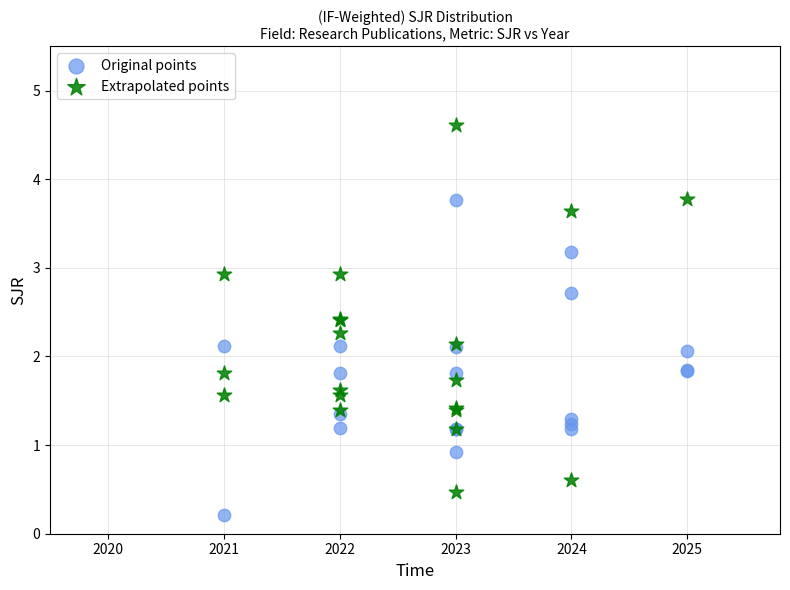

Which series contains the lowest Y value?

Original points